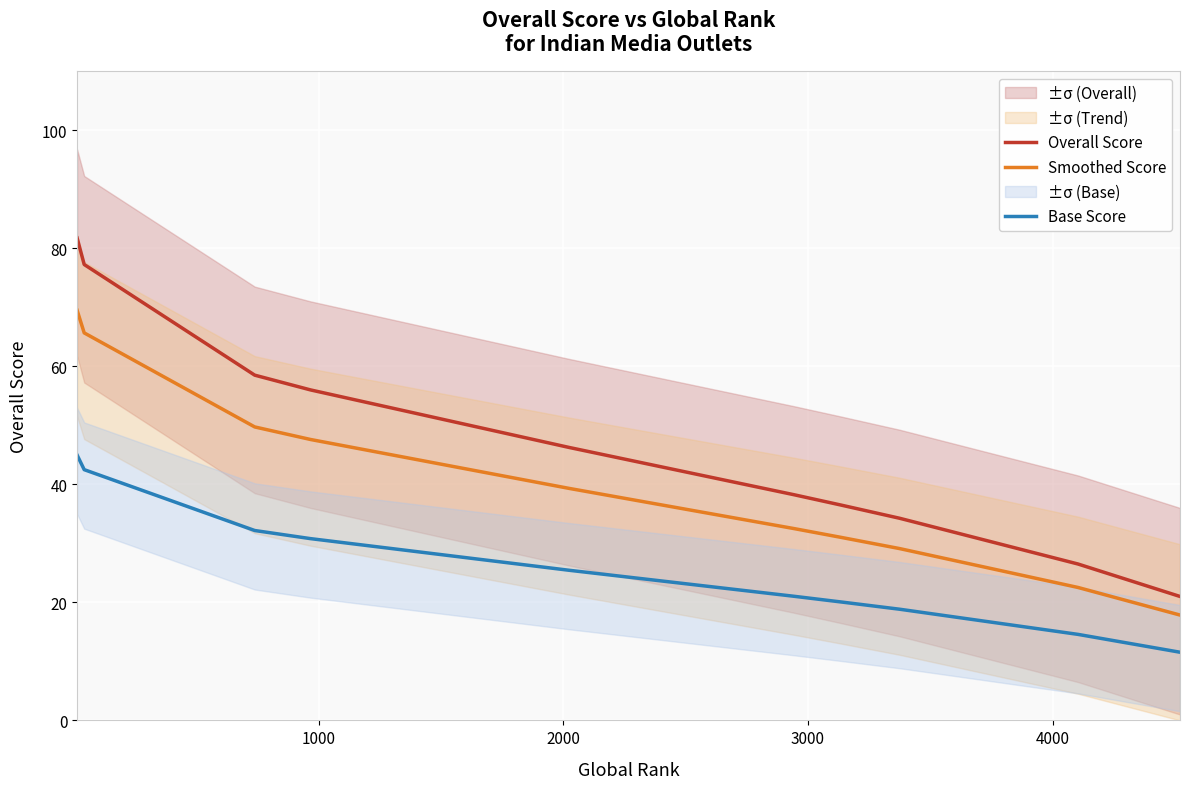

True or false: Base Score has more than 2 points higher than both neighbors.

False